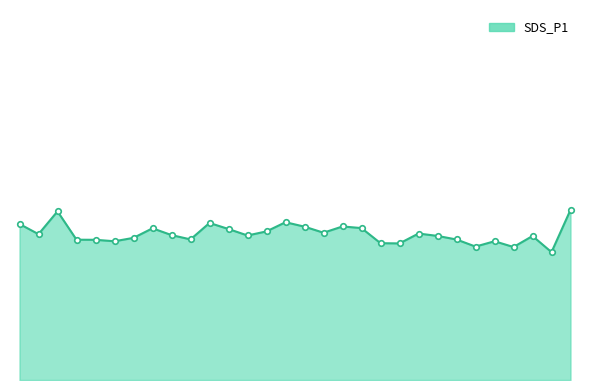

Where does the data first go above 47?

00:00